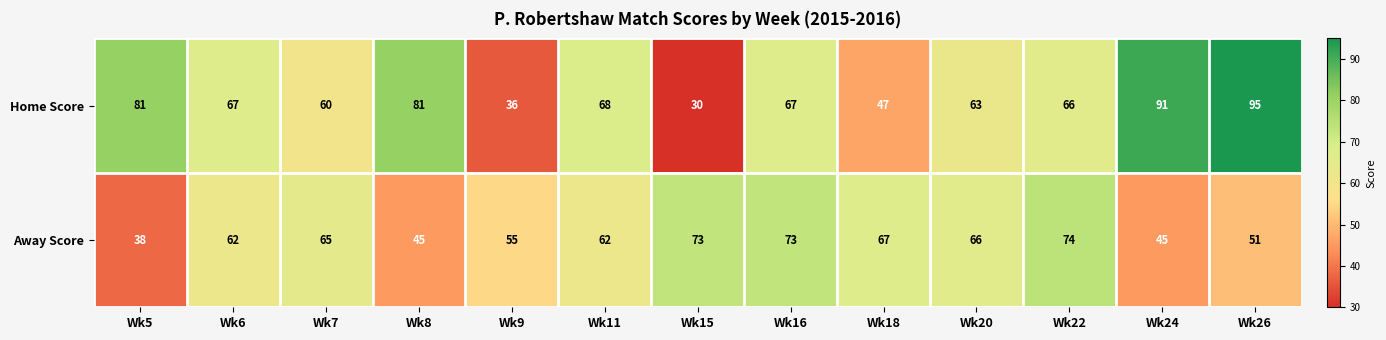

At which label is Home Score closest to 62?

Wk20